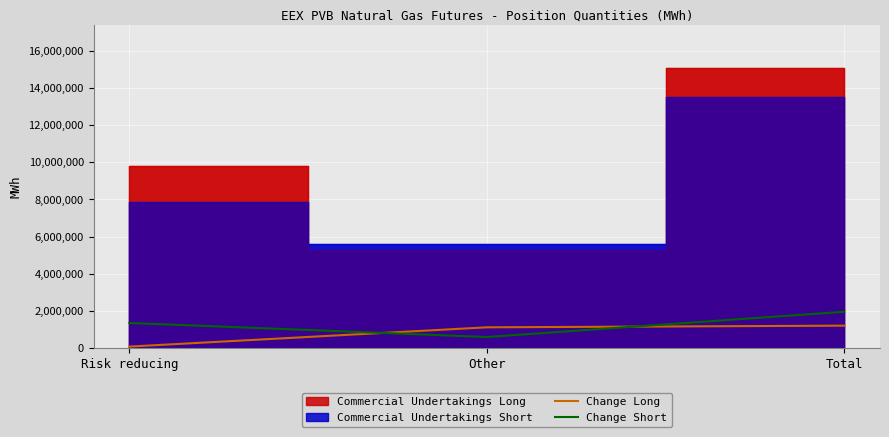

What value does the Change Long series have at Total, to the nearest 100?

1215600